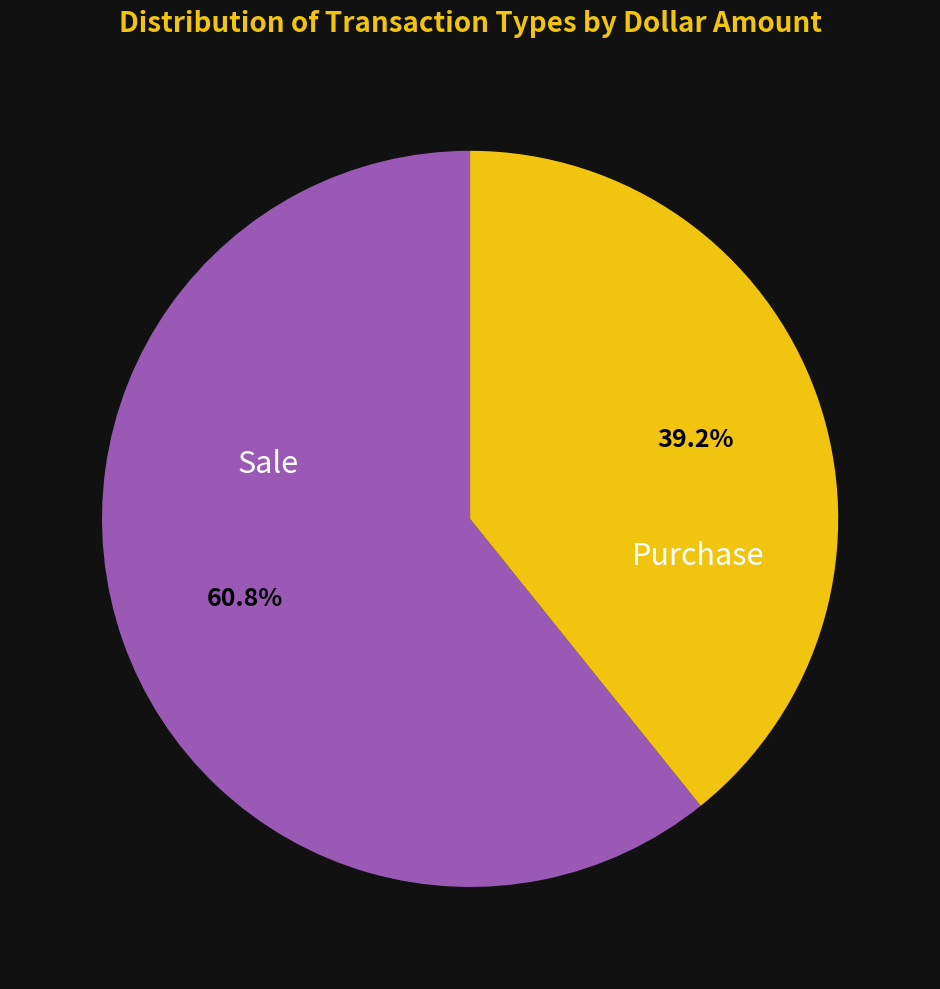

Is there a majority slice in this chart?

Yes